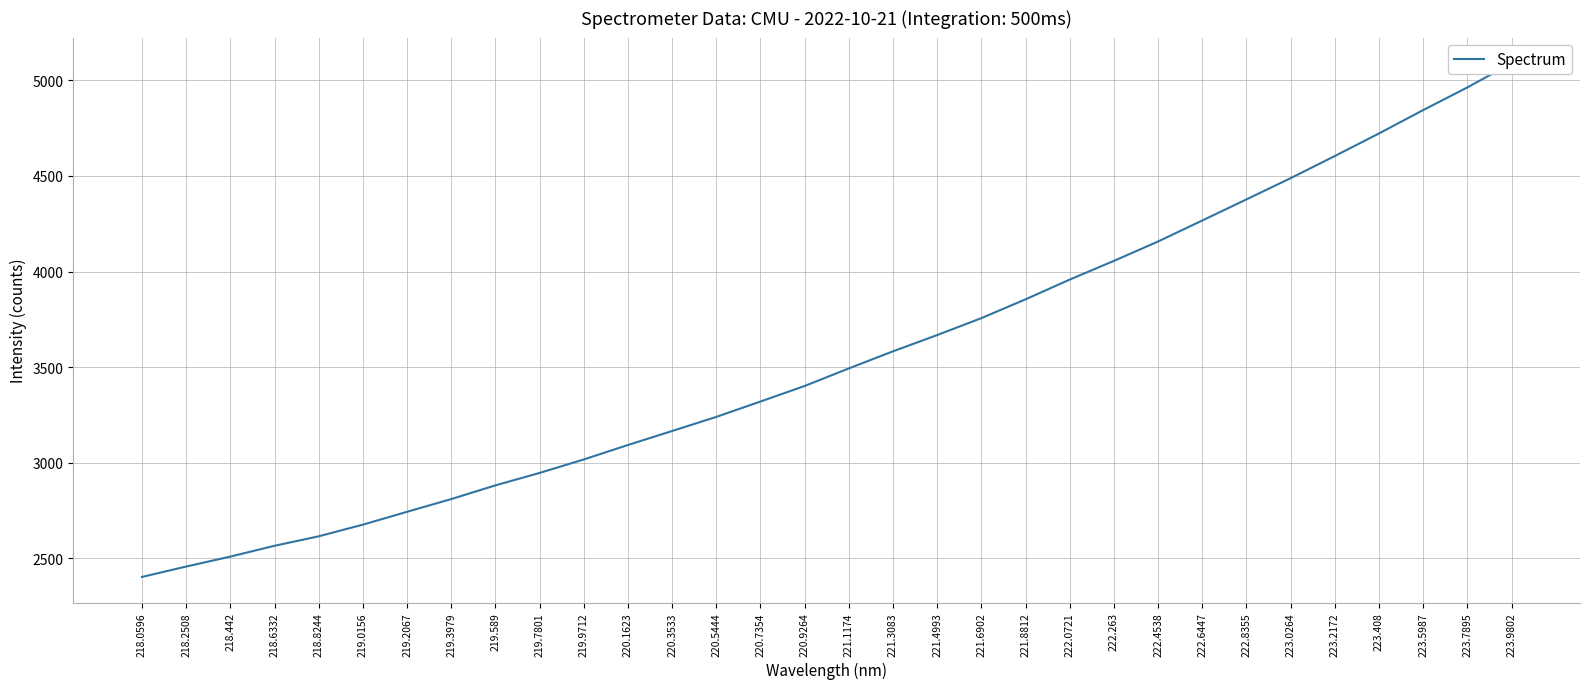

Is it true that the value at 220.9264 is 5644.1?

False